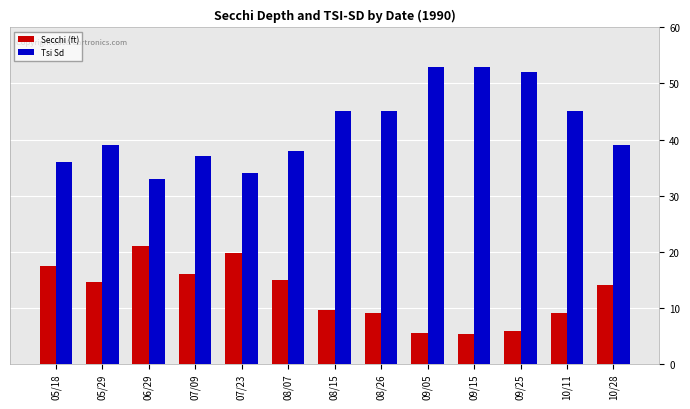

Is it true that Secchi (ft) equals 1.3 at 09/15?

False